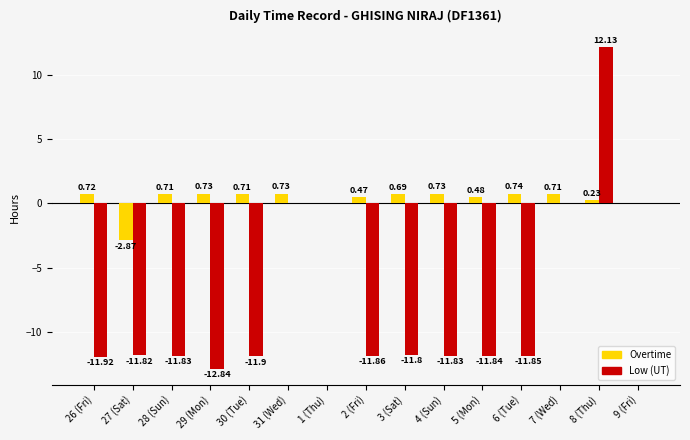

The value of Low (UT) at 29 (Mon) is -6.9. True or false?

False